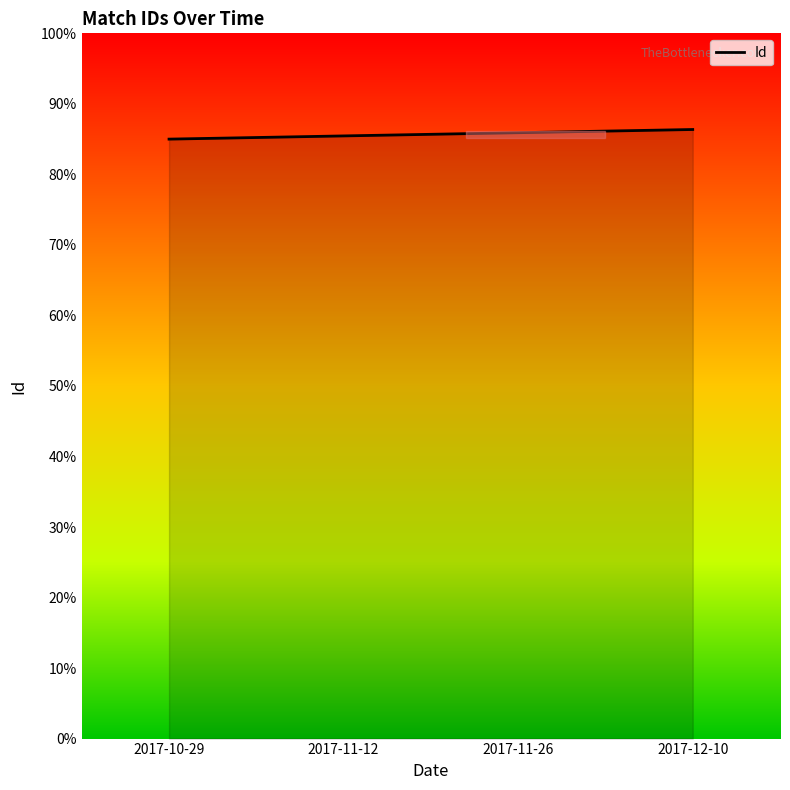

Is this an area chart (filled region under the line)?

Yes